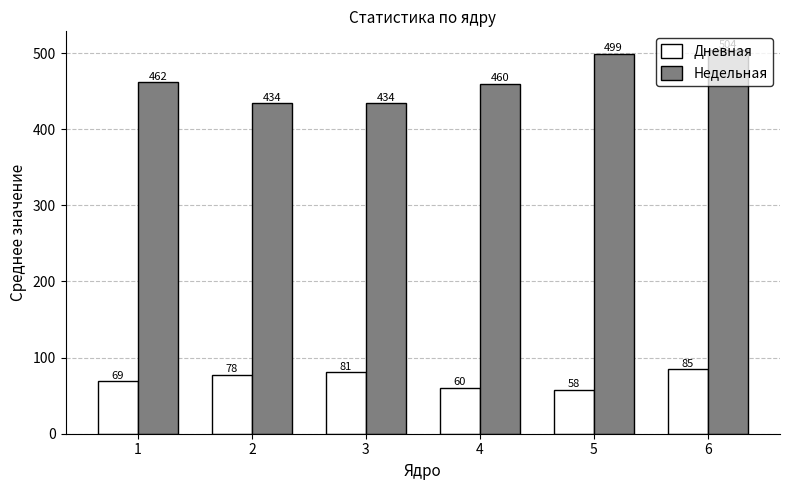

Which label corresponds to the smallest value in the chart?

5